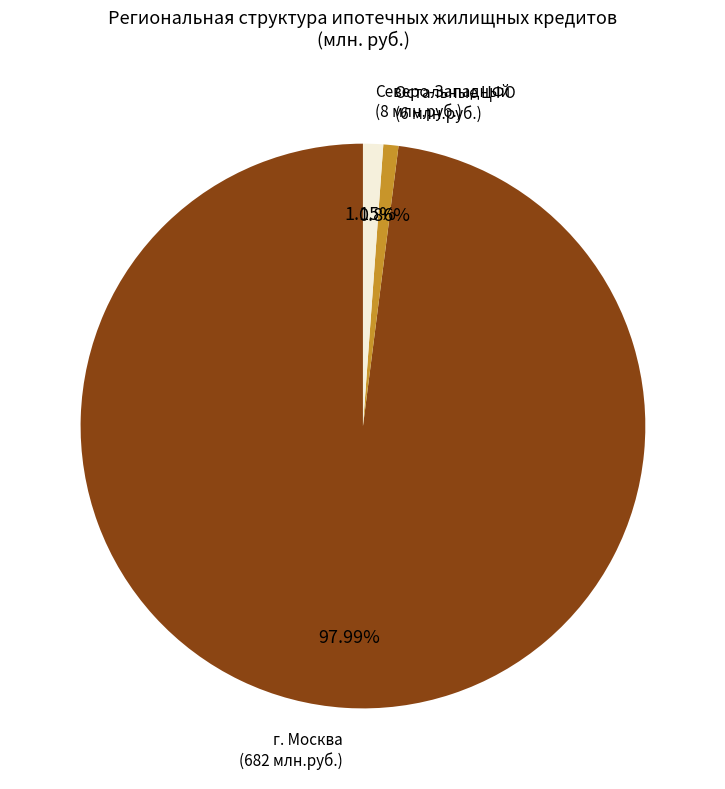

Which slice represents more than half of the pie?

г. Москва (682 млн.руб.)